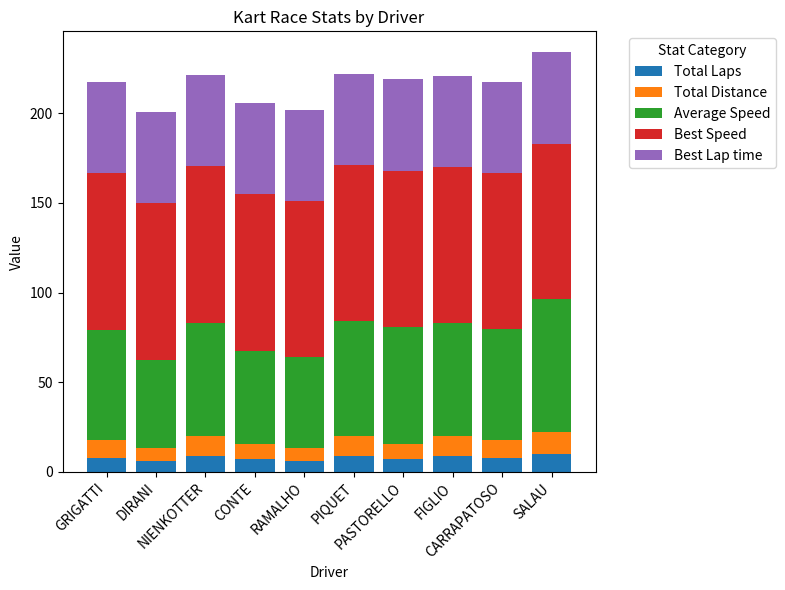

Are the bars grouped side by side (vs. stacked)?

No